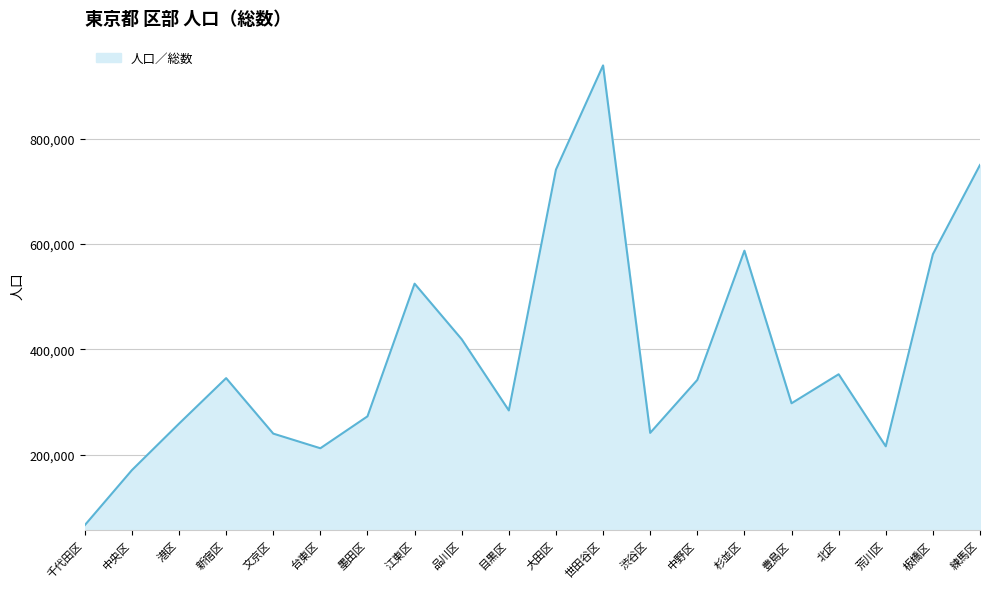

How many interior local peaks (higher than both neighbors) does the data have?

5